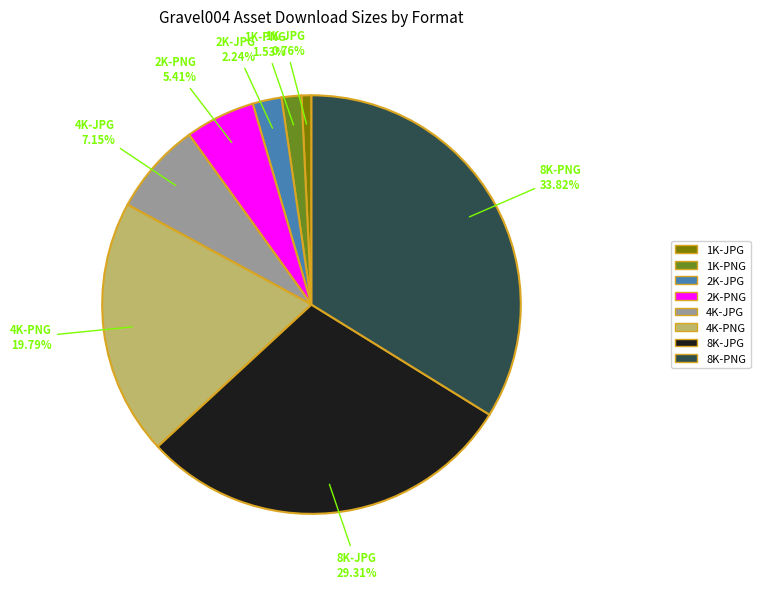

The 8K-PNG slice represents 34% of the pie. True or false?

True